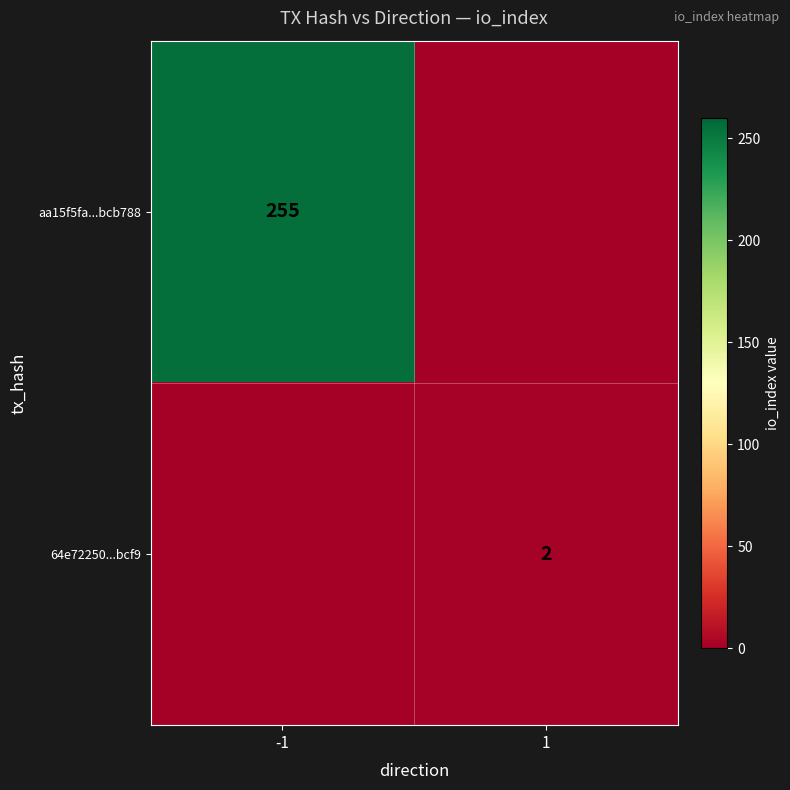

The value of aa15f5fa...bcb788 at -1 is 354. True or false?

False